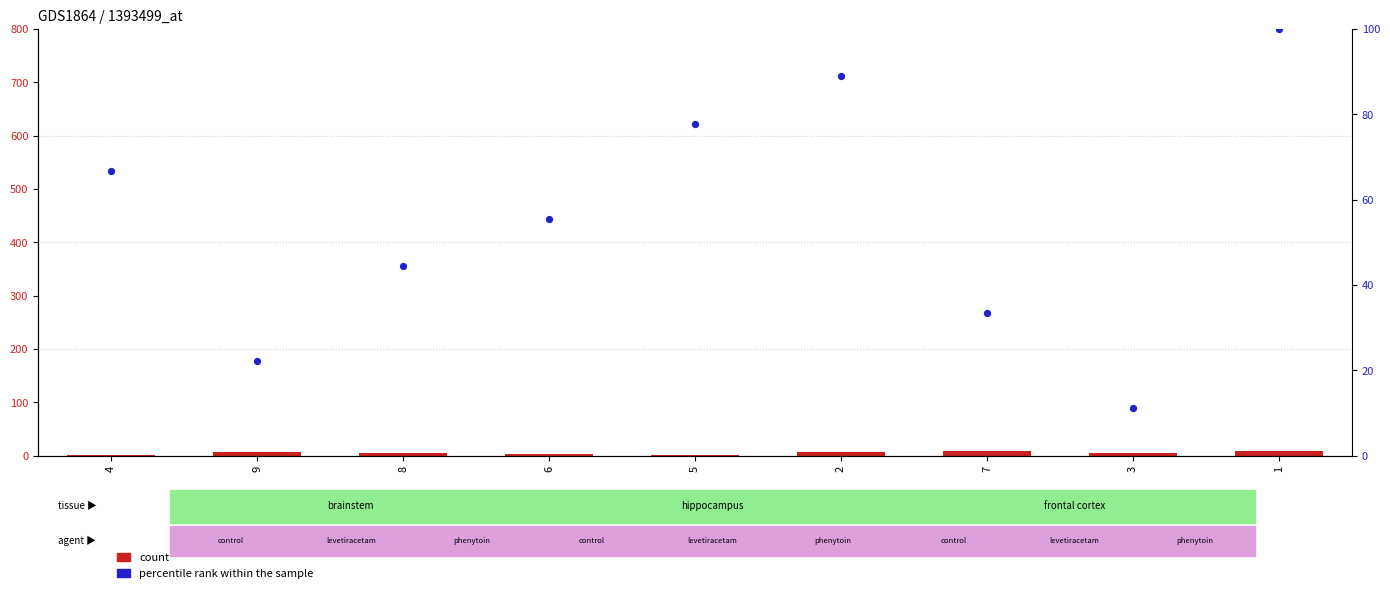

Is the value of percentile rank within the sample at 7 greater than the value of count at 9?

Yes